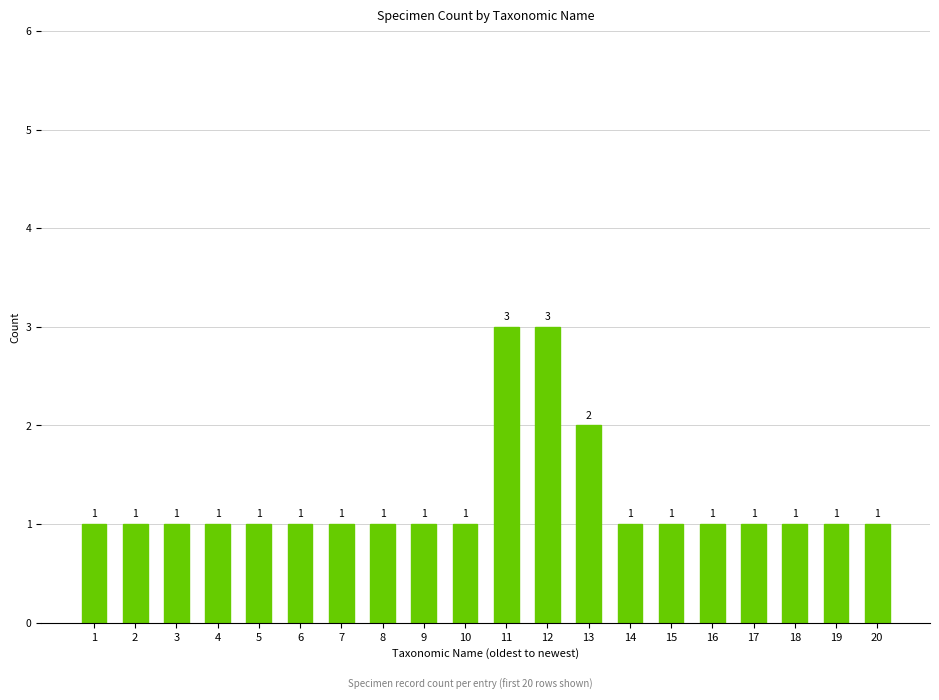

At which label is the value closest to 2?

13